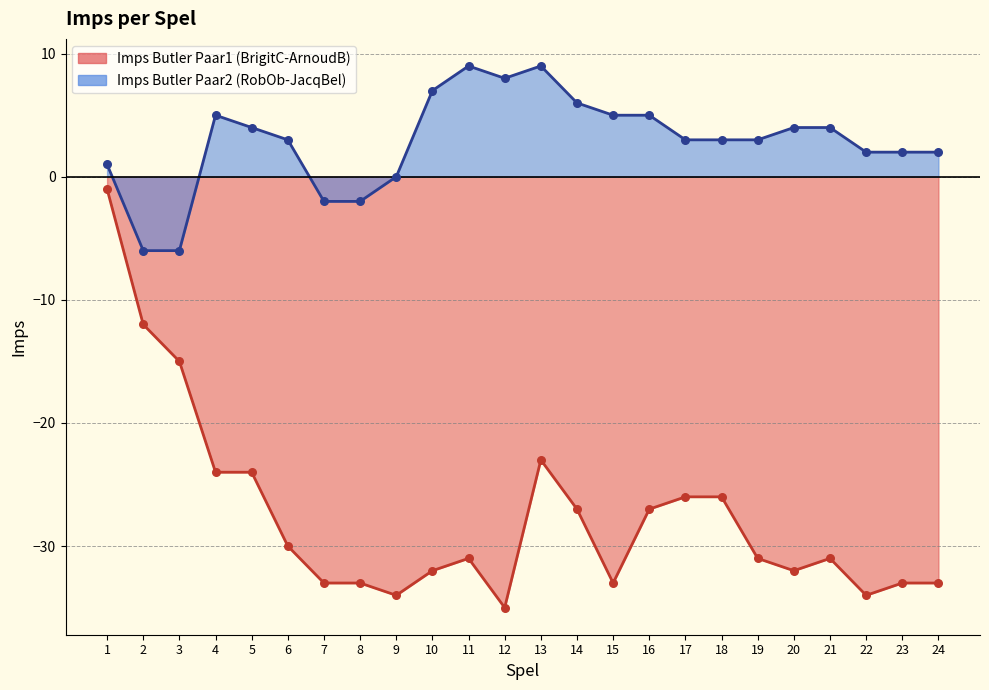

Which series has the largest total across all categories?

Imps Butler Paar2